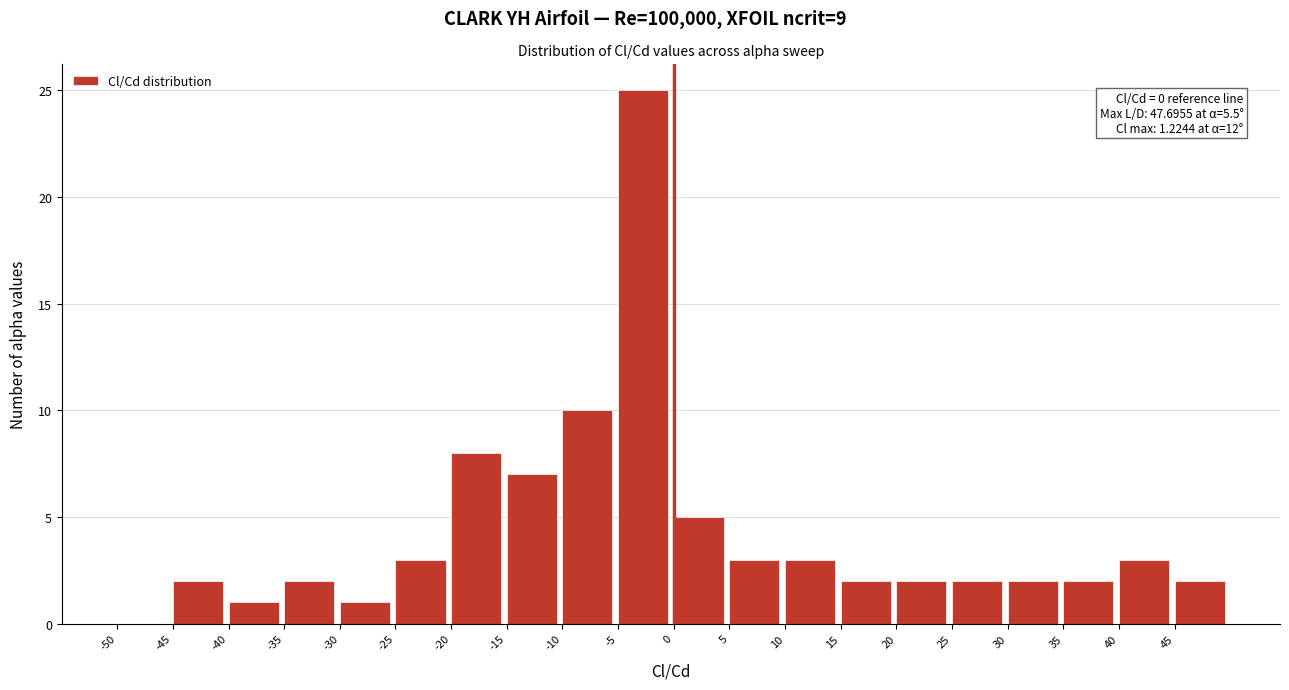

Which range on the x-axis has the tallest bar?

-5 to 0